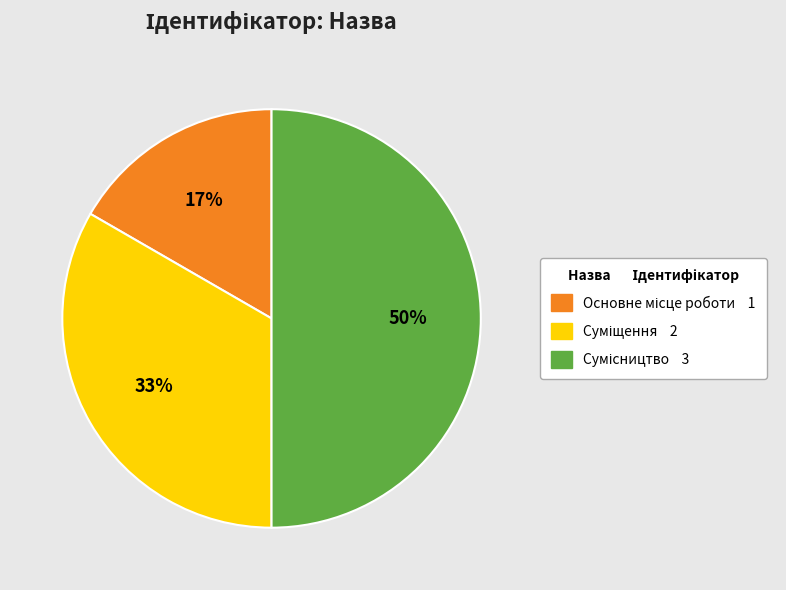

To the nearest percent, what is the average slice percentage?

33%